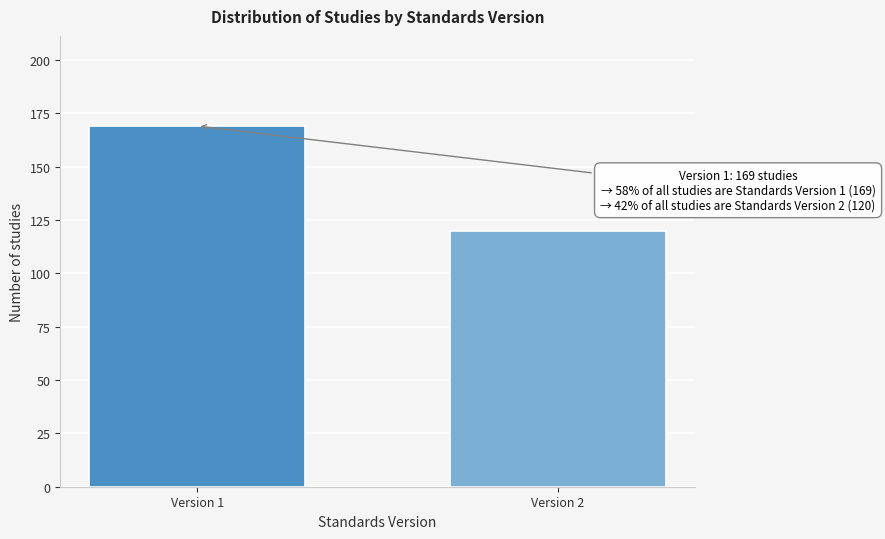

Reading left to right, what are all the values shown in this chart?

169	120